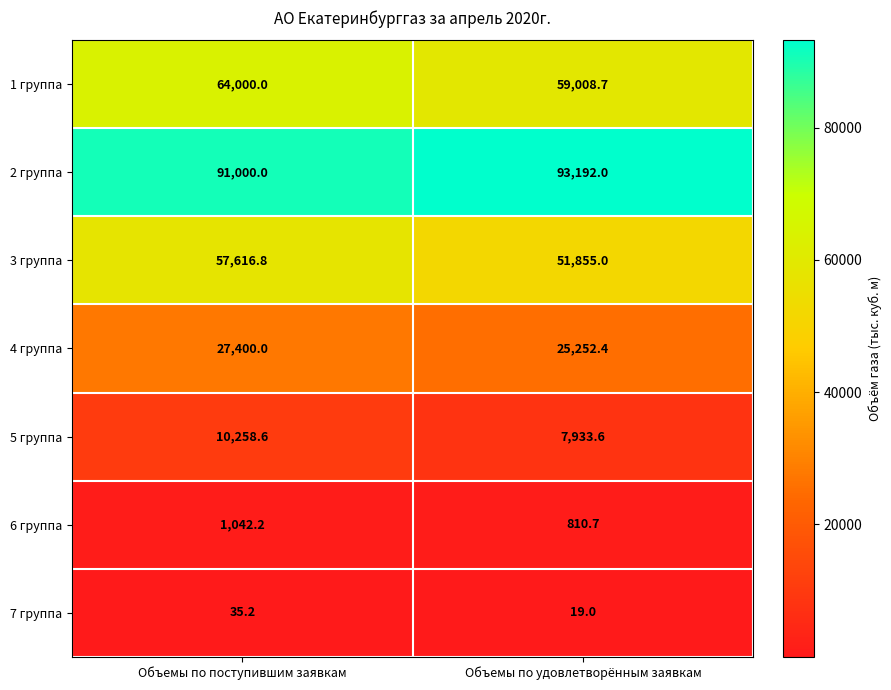

What is the approximate value of 7 группа at Объемы по удовлетворённым заявкам?

19.0